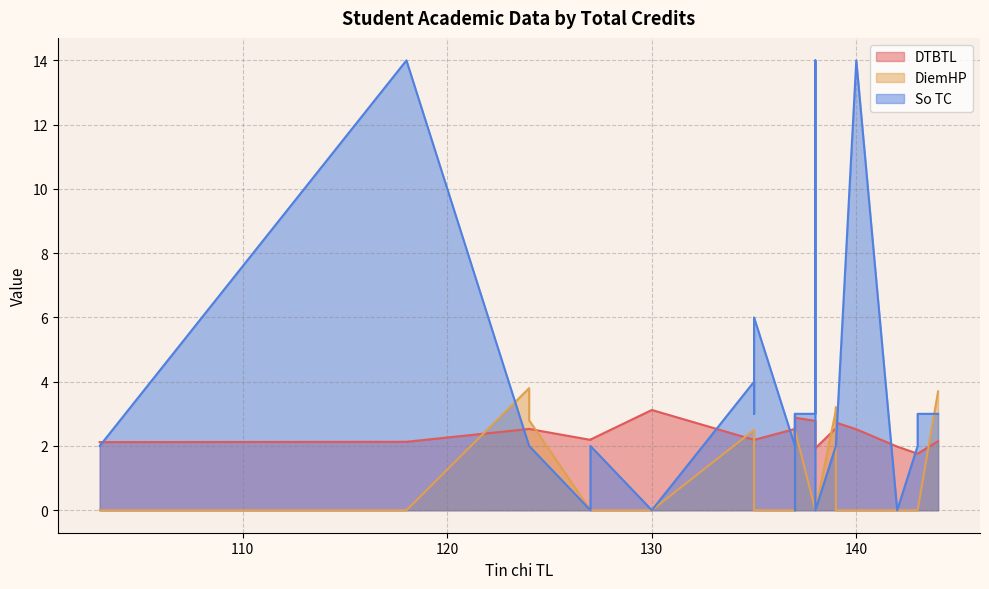

What is the difference between the maximum and minimum values in the DiemHP series?

3.8